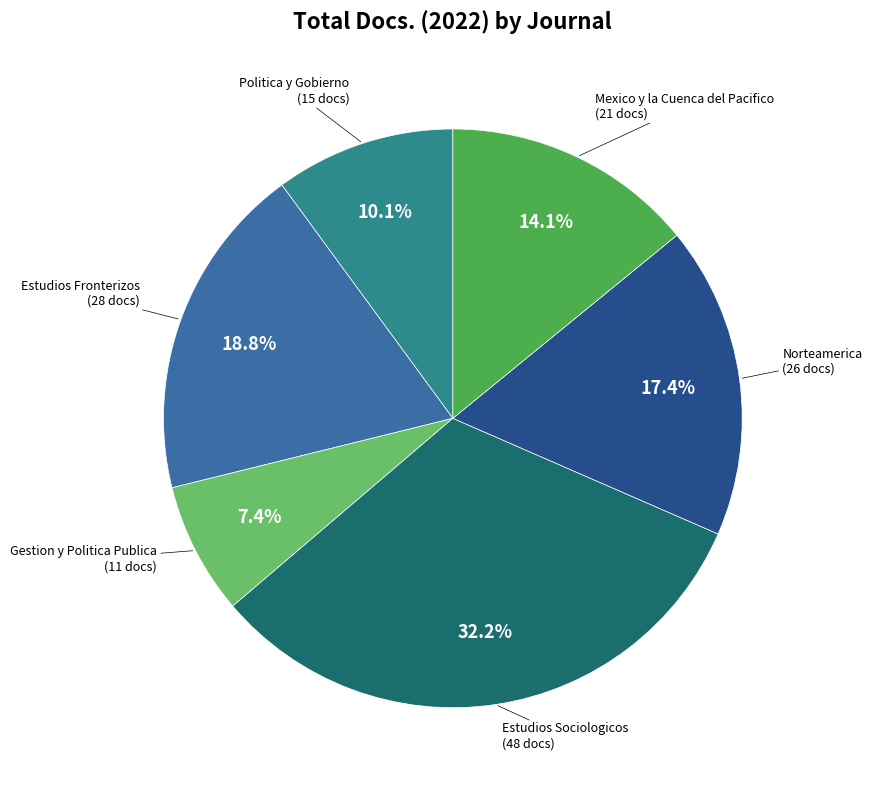

Count the number of slices in the pie.

6